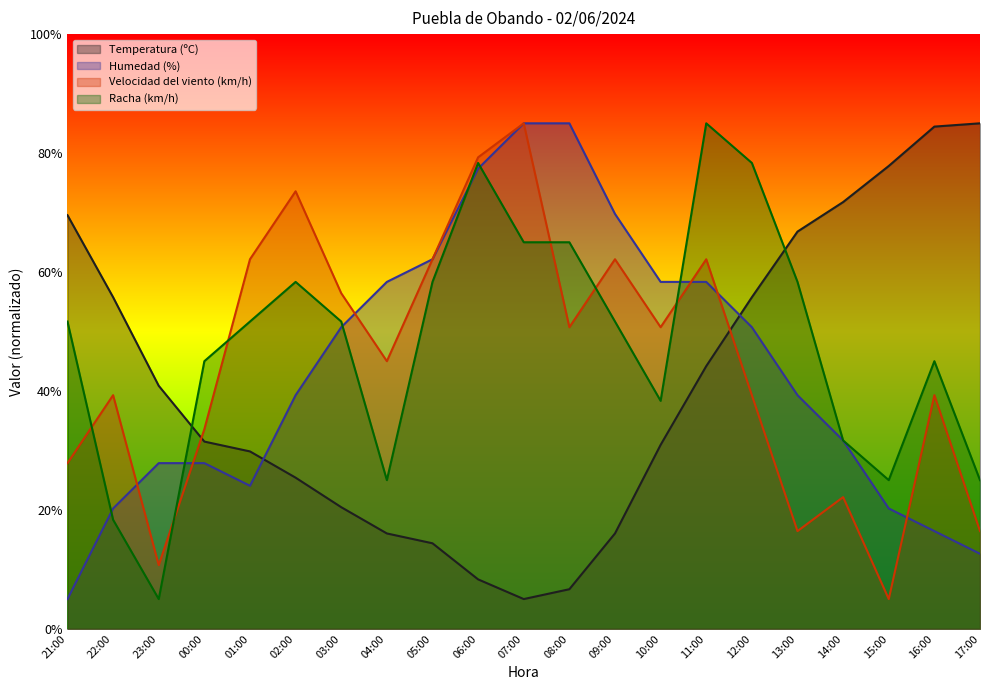

What is the sum of all Velocidad del viento (km/h) values?

939.3